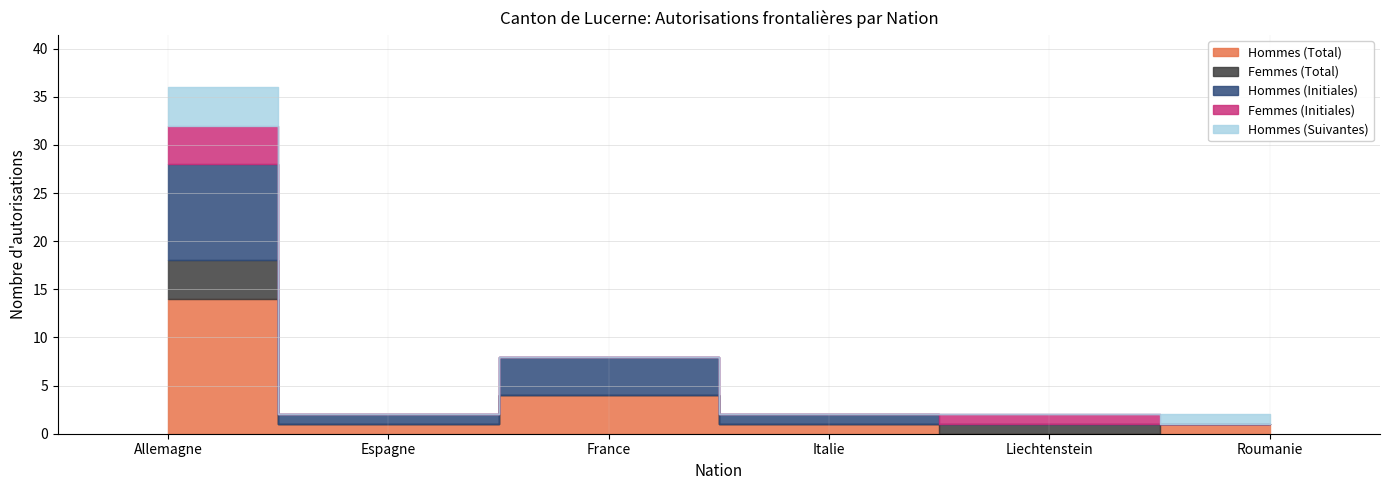

Reading left to right, list all the values displayed in this chart.

Hommes (Total): 14	1	4	1	0	1
Femmes (Total): 4	0	0	0	1	0
Hommes (Initiales): 10	1	4	1	0	0
Femmes (Initiales): 4	0	0	0	1	0
Hommes (Suivantes): 4	0	0	0	0	1